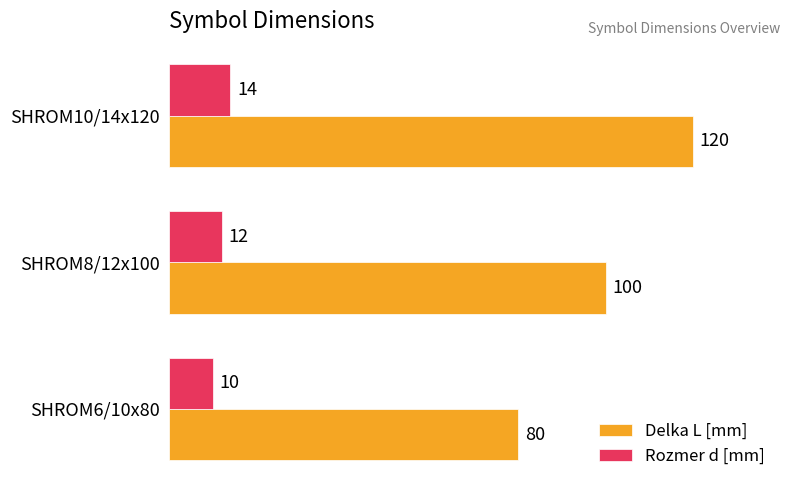

What is the difference between the highest and lowest values at SHROM8/12x100?

88